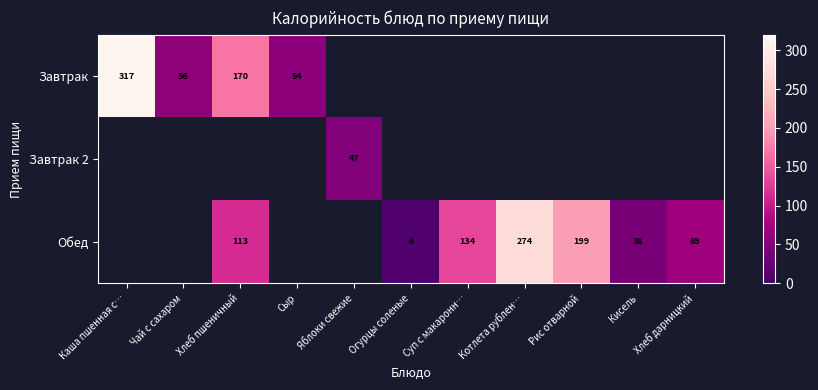

Is it true that Завтрак equals 56.0 at Чай с сахаром?

True